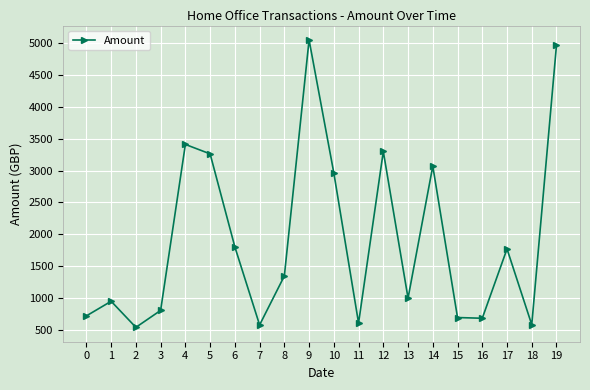

How many points are lower than both their immediate neighbors (excluding endpoints)?

6